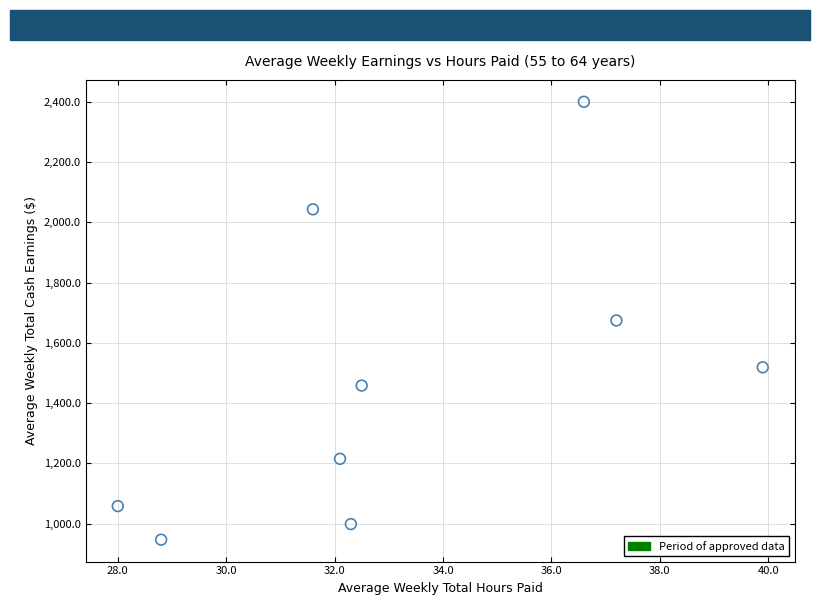

What is the range of X values (max minus min)?

11.9